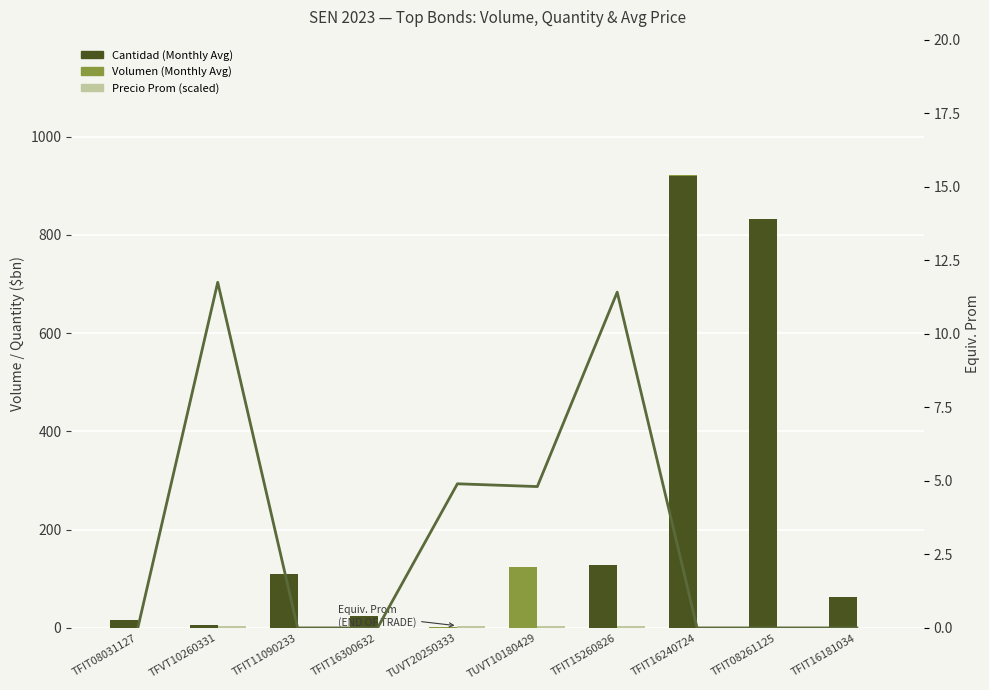

What is the value of the Precio Prom (scaled) bar at the 10th from the left?

0.6